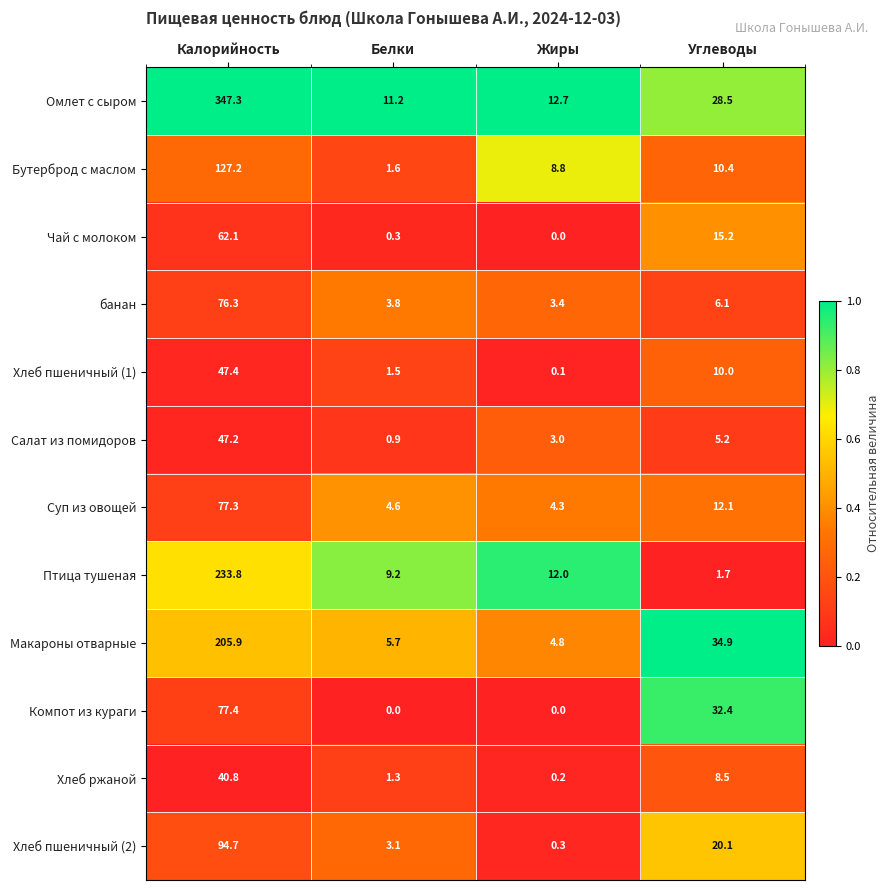

Is it true that Салат из помидоров equals 0.5 at Белки?

False